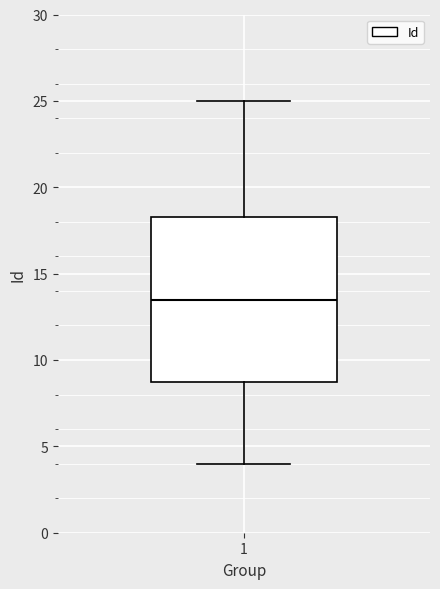

Transcribe this box plot: give where the median line is, the range the box spans, and where the two whiskers end, as read against the y-axis. The values are not printed on the chart, so give them approximately, as read against the axis.

median 13.5, box 9.0 to 18.5, whiskers 4.0 to 25.0